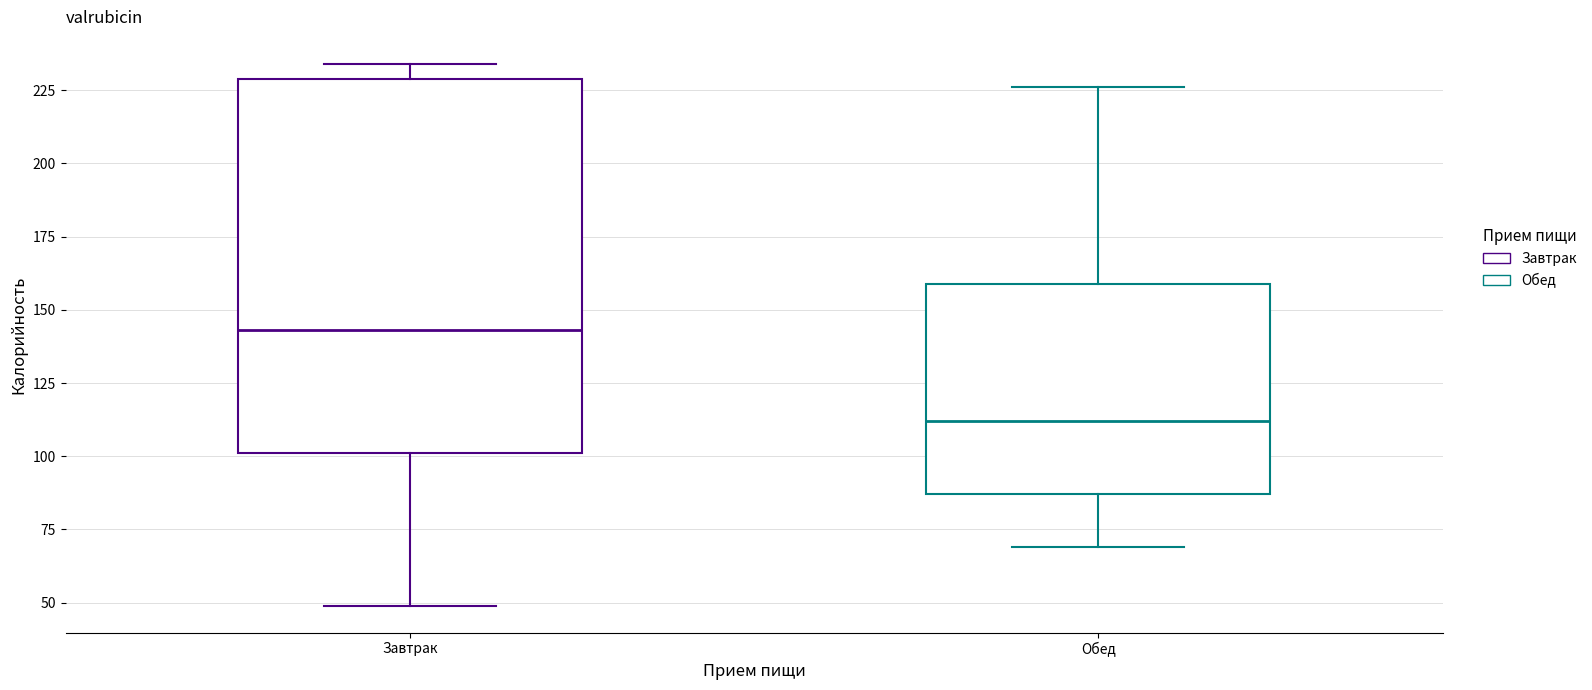

Where does the lower whisker of the box for Завтрак end on the y-axis? The values are not printed on the chart, so give them approximately, as read against the axis.

50